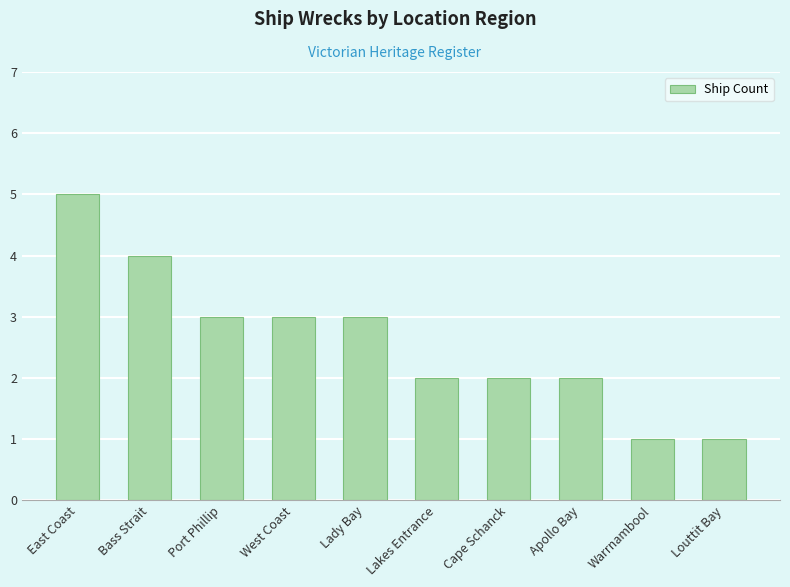

Reading left to right, list all the values displayed in this chart.

East Coast=5	Bass Strait=4	Port Phillip=3	West Coast=3	Lady Bay=3	Lakes Entrance=2	Cape Schanck=2	Apollo Bay=2	Warrnambool=1	Louttit Bay=1